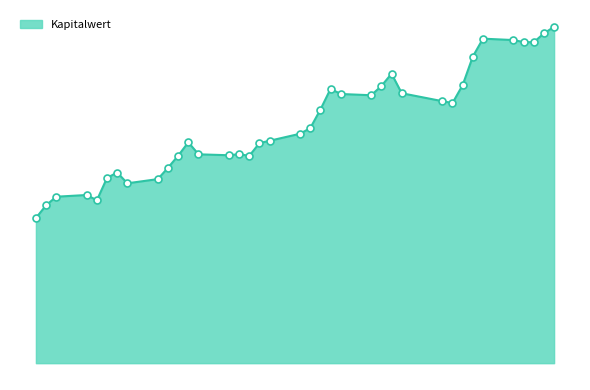

Is this an area chart (filled region under the line)?

Yes